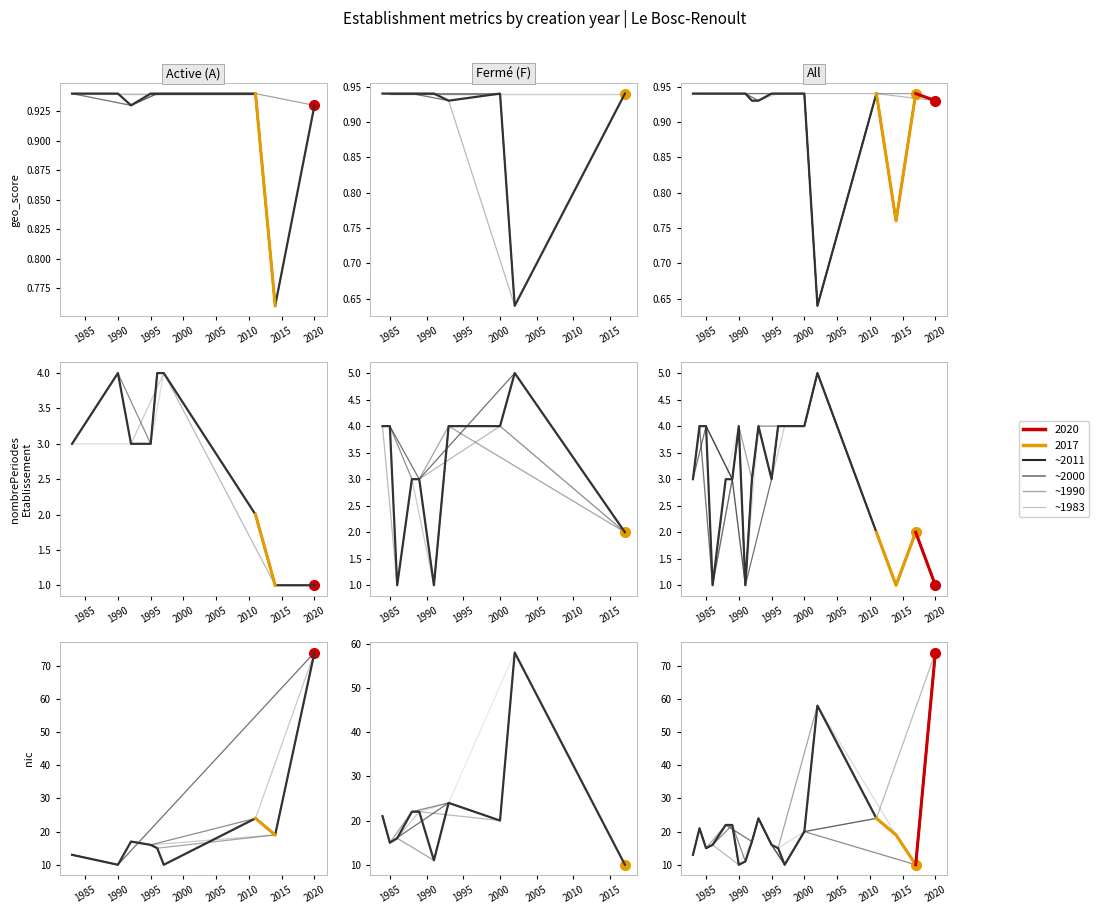

Rank the categories by nombrePeriodes_by_year value from lowest to highest.

1986, 1991, 2014, 2020, 2011, 2017, 1983, 1988, 1989, 1992, 1995, 1984, 1985, 1990, 1993, 1996, 1997, 2000, 2002